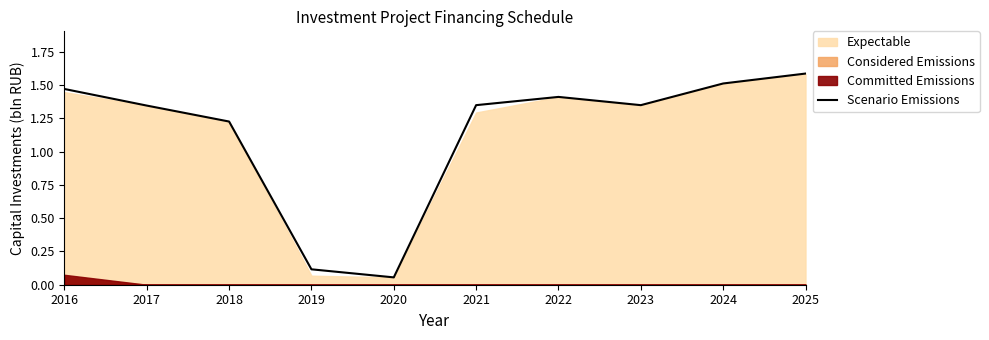

The Scenario Emissions series shows 2.6 at 2024. True or false?

False